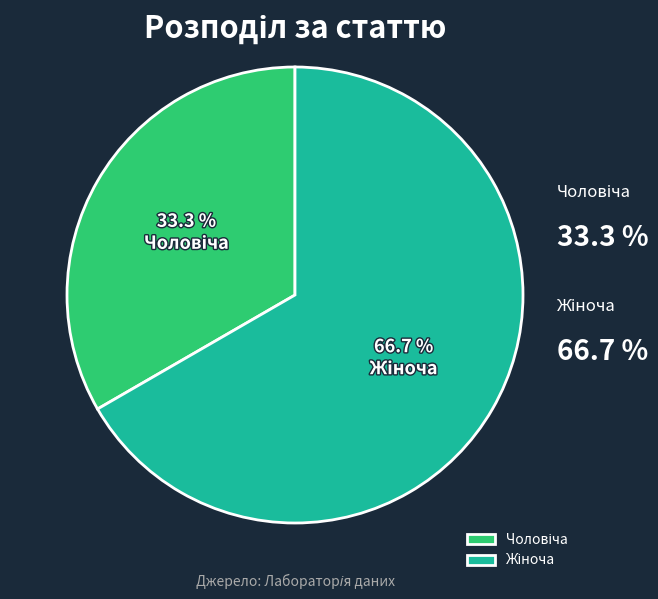

Is it true that Жіноча is 67% of the pie?

True